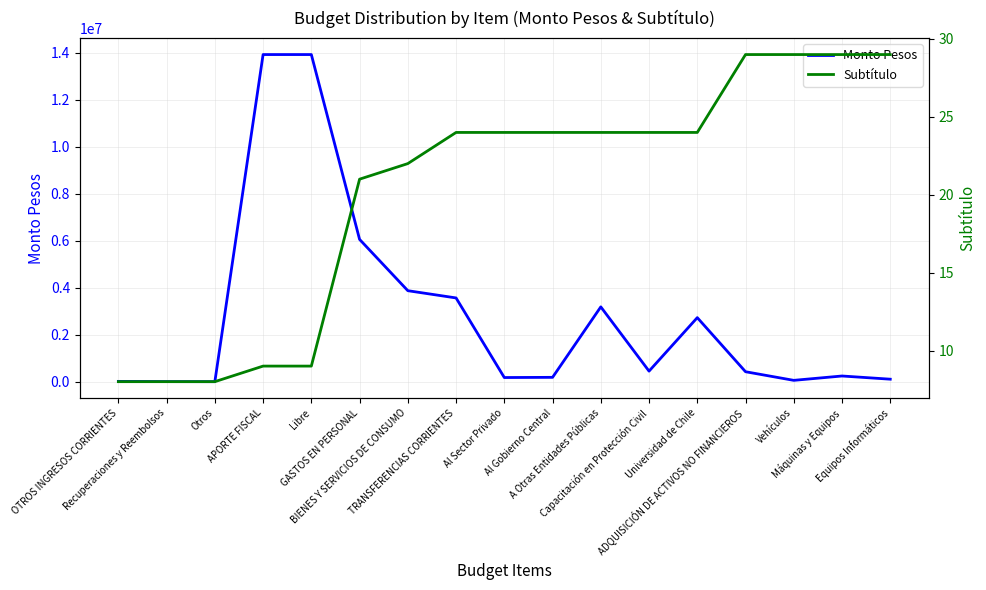

How many data points in Subtítulo are above 24?

4